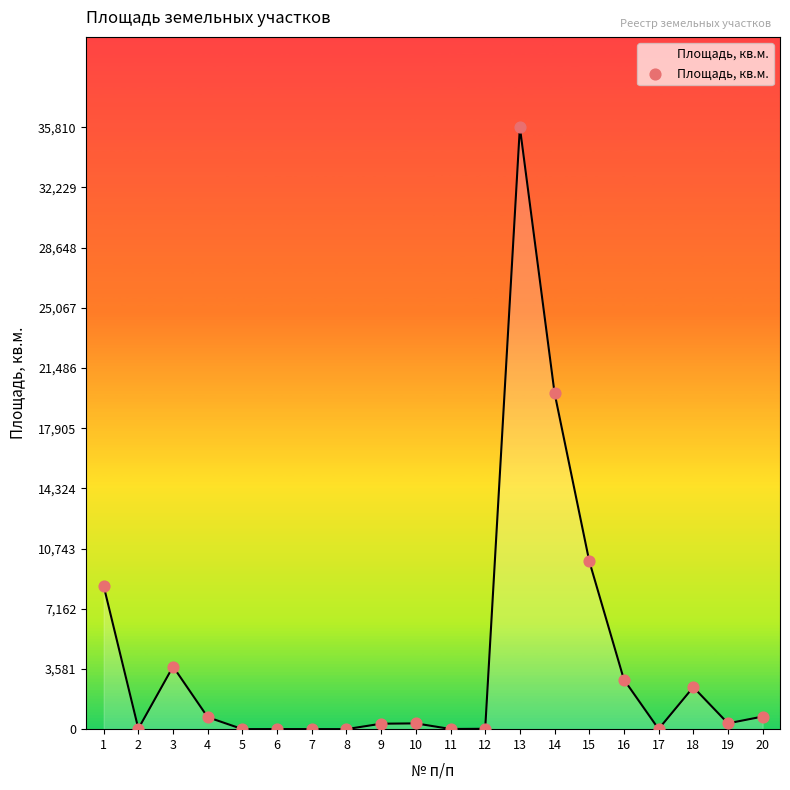

What is the maximum value shown in the chart?

35810.0